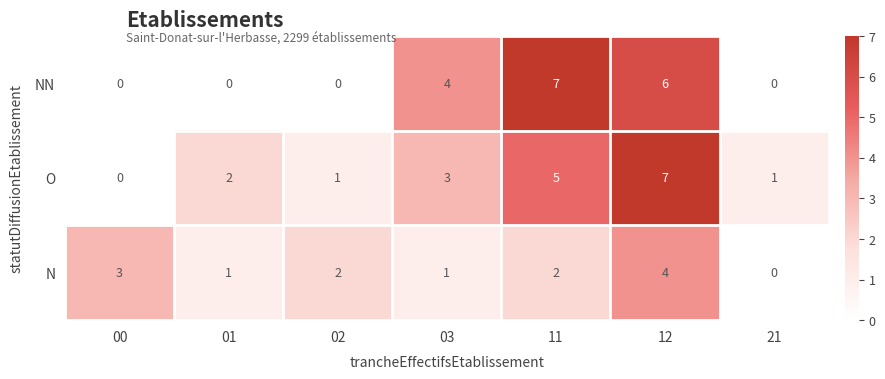

At 02, list the series in order from largest to smallest.

N, O, NN